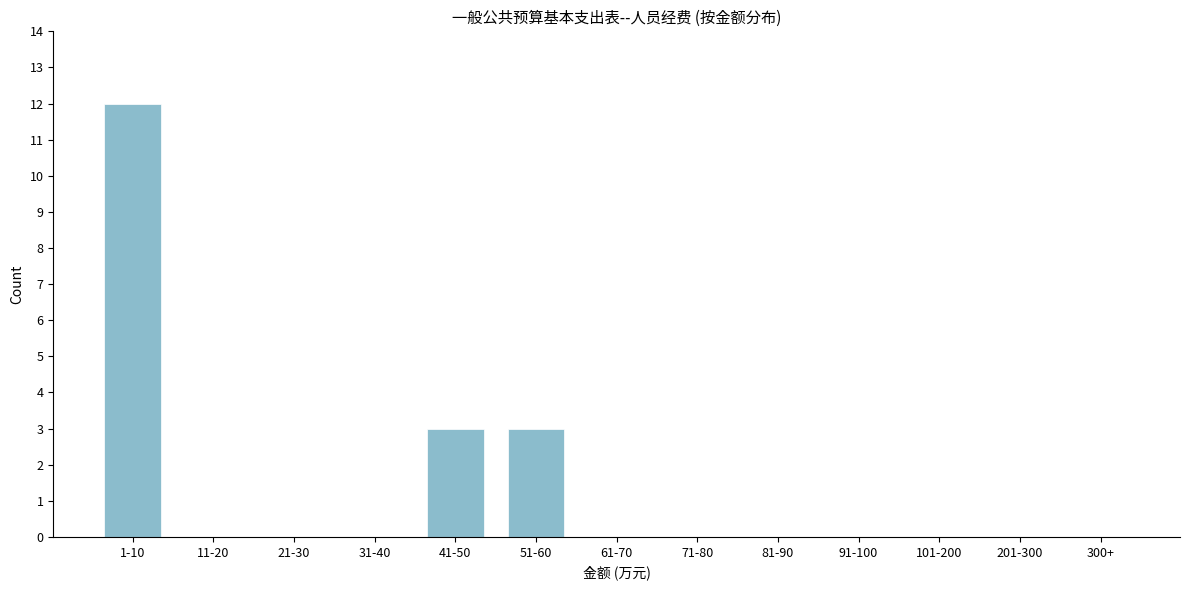

Reading left to right, list all the values displayed in this chart.

1-10=12	11-20=0	21-30=0	31-40=0	41-50=3	51-60=3	61-70=0	71-80=0	81-90=0	91-100=0	101-200=0	201-300=0	300+=0